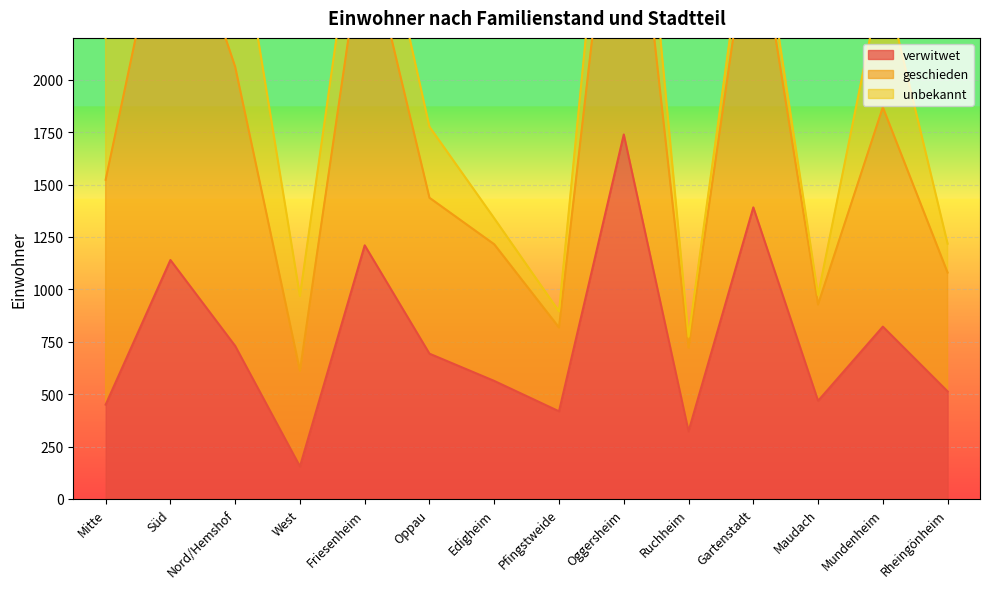

What value does the geschieden series have at Gartenstadt?

3008